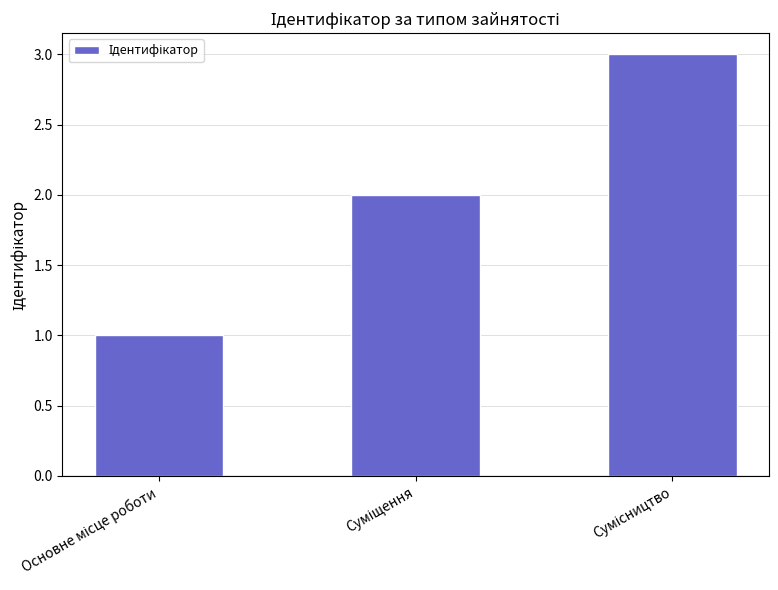

What is the sum of all values?

6